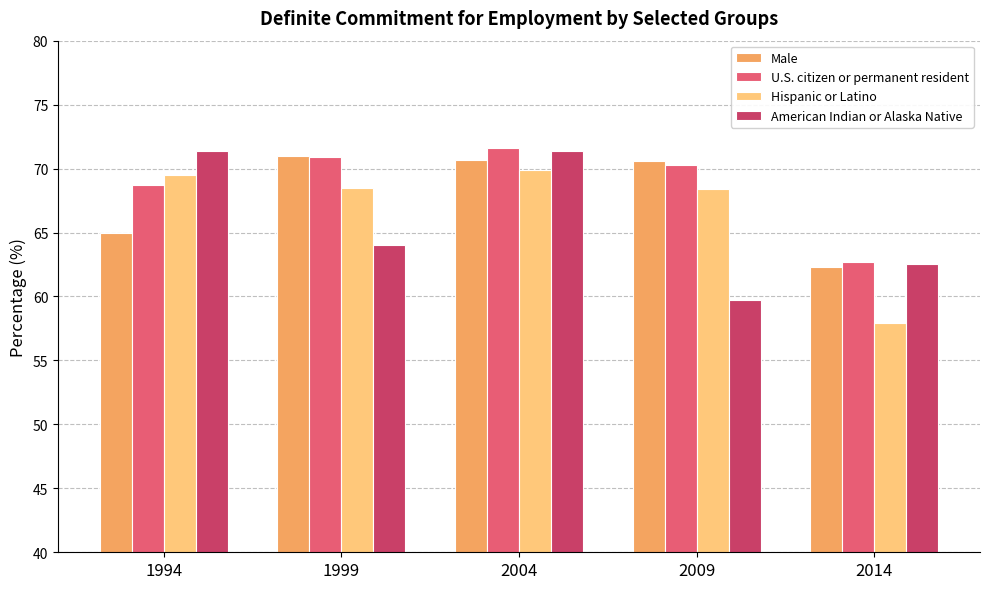

At how many categories does at least one series exceed 59?

5